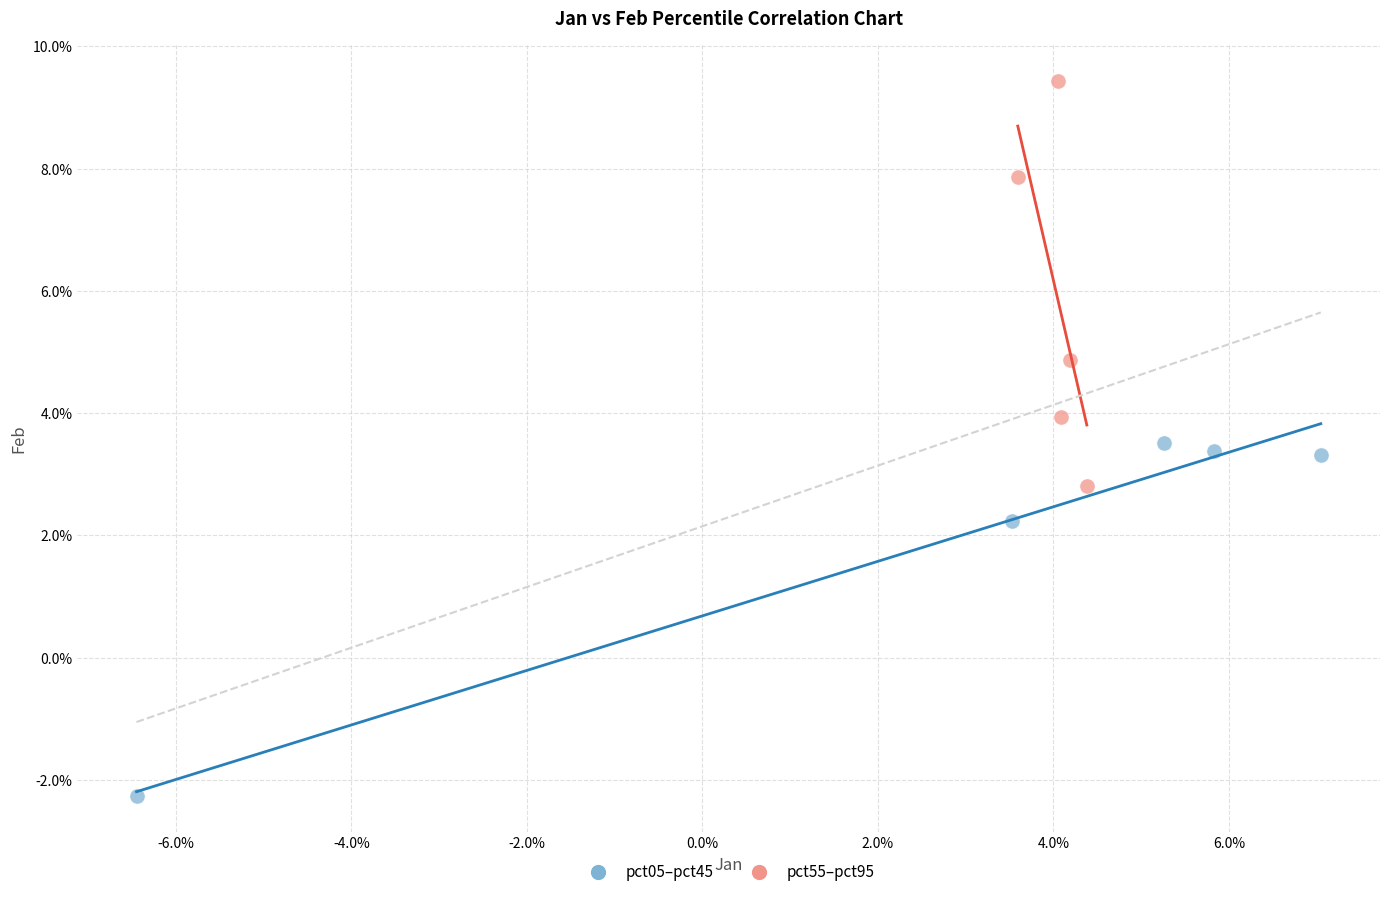

What are all the series names shown in the legend?

pct05–pct45, pct55–pct95